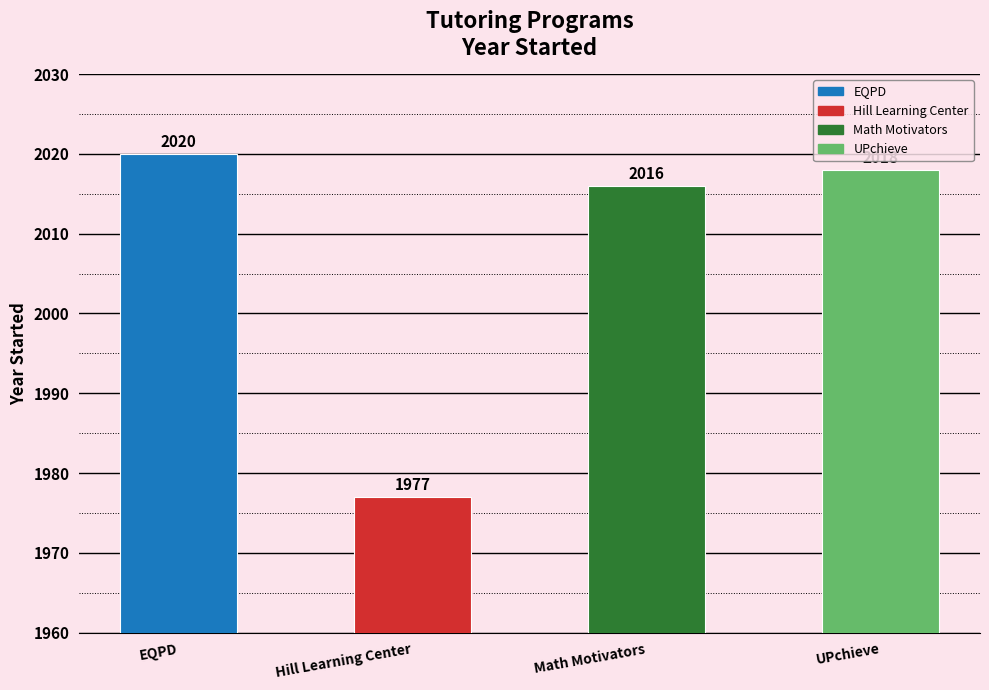

The chart shows a value of 463 at Math Motivators. True or false?

False